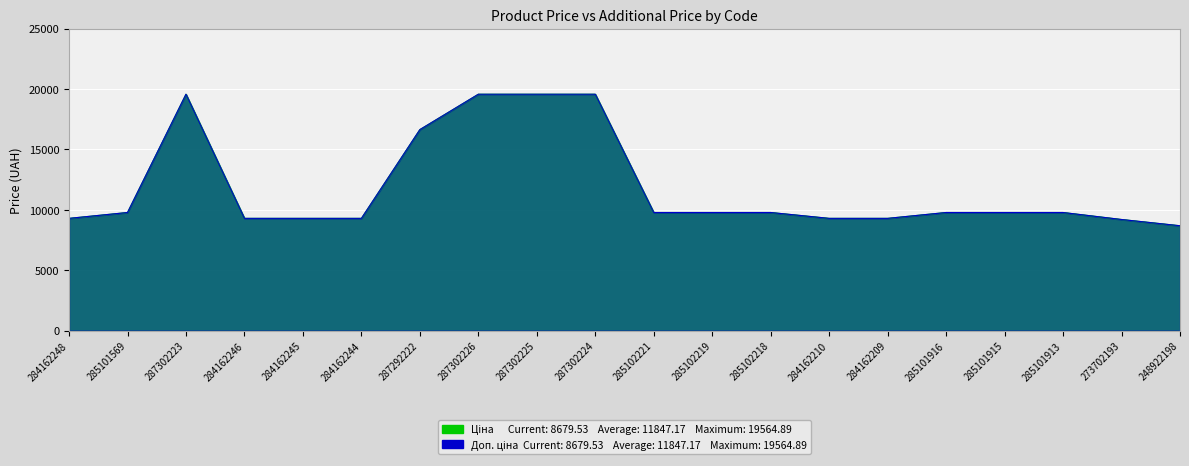

What is the label of the 9th point from the right?

285102219